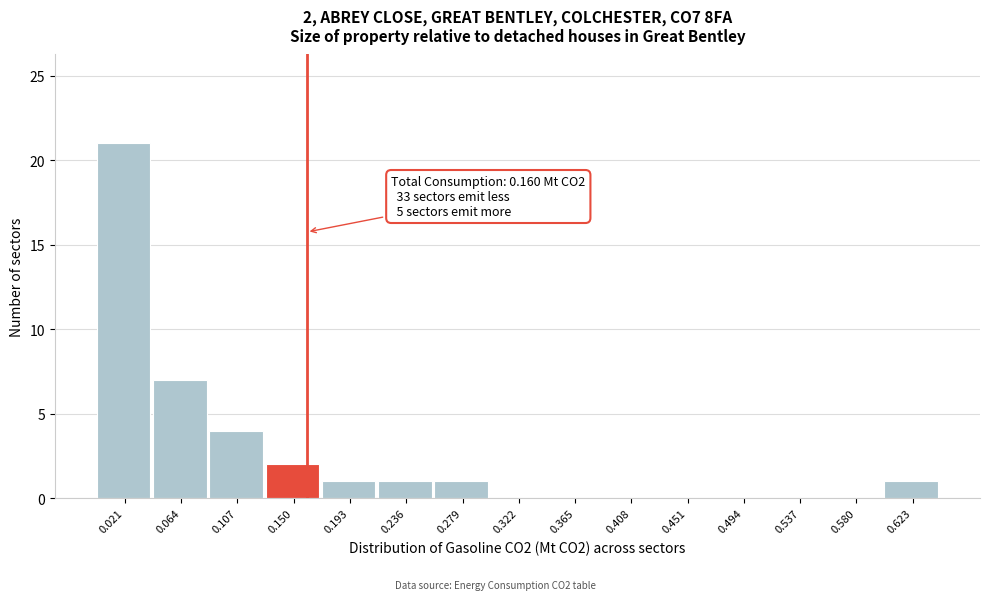

Which range on the x-axis has the tallest bar?

0.000 to 0.045